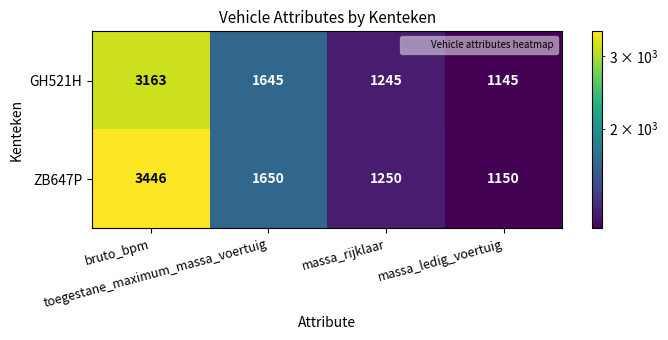

What is the average value of the ZB647P series?

1874